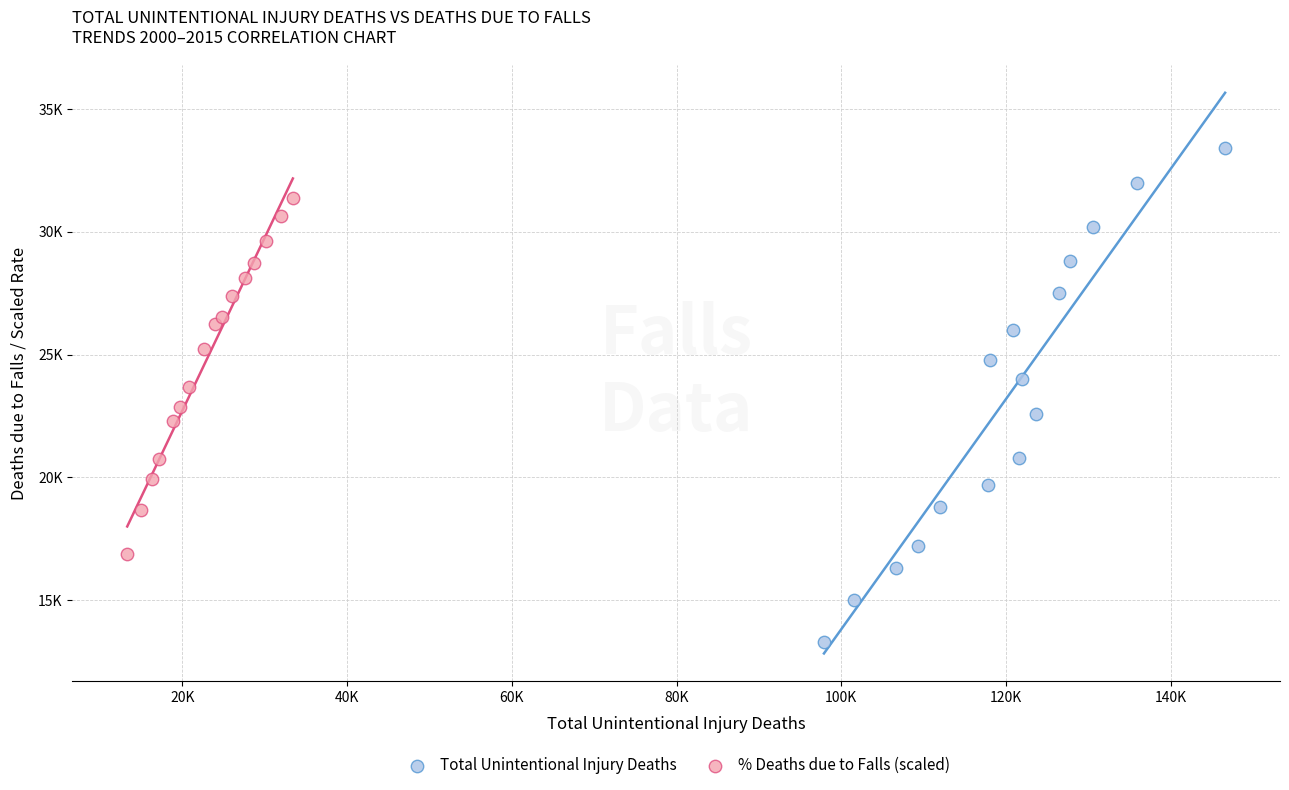

Which series has the largest Y range (max minus min)?

Total Unintentional Injury Deaths